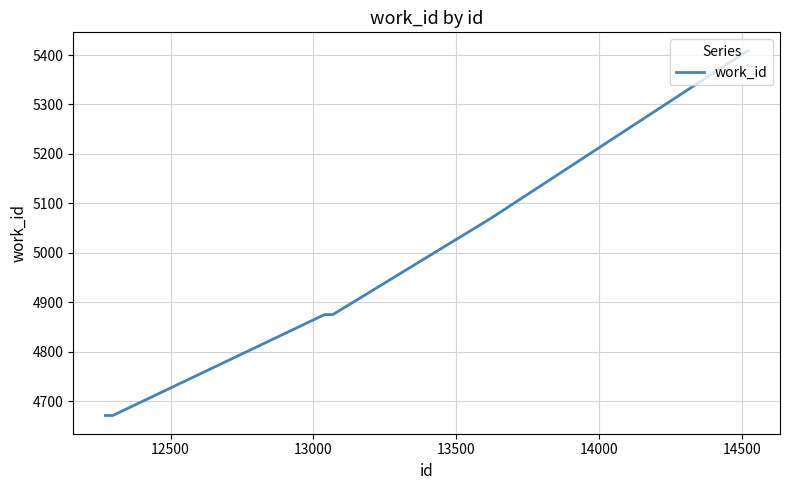

What is the difference between the maximum and minimum values?

738